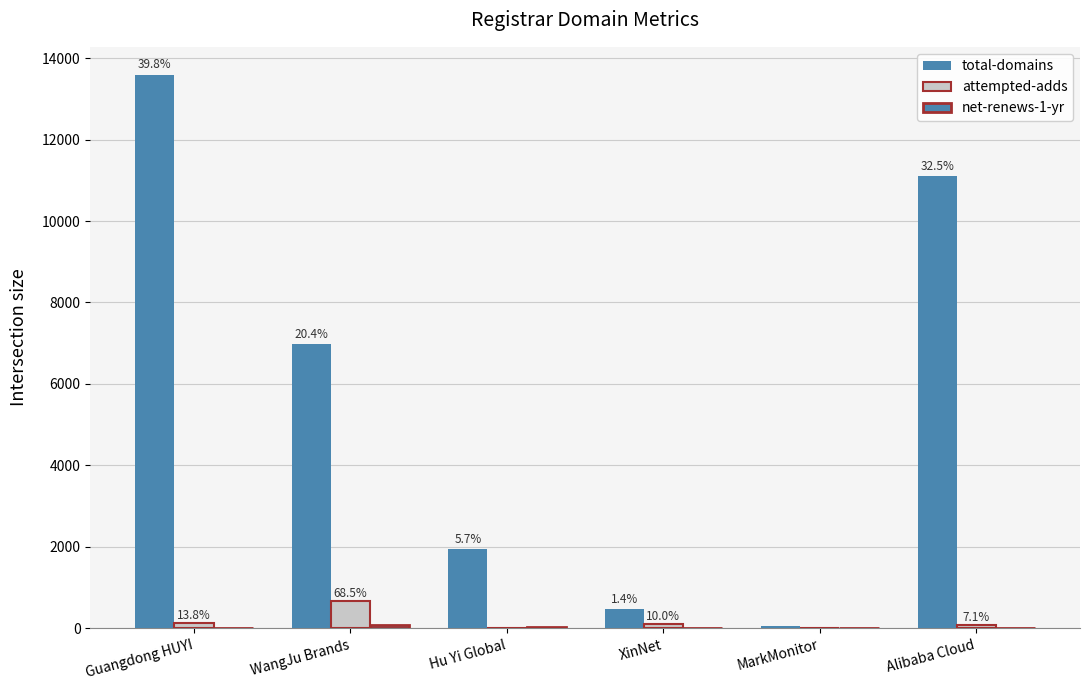

Does the chart contain stacked bars?

No